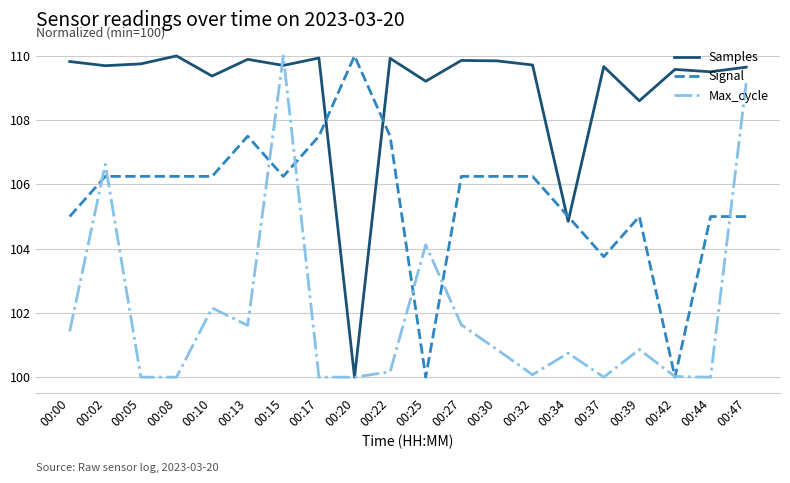

Rank the series at 00:22 from highest to lowest value.

Samples, Signal, Max_cycle